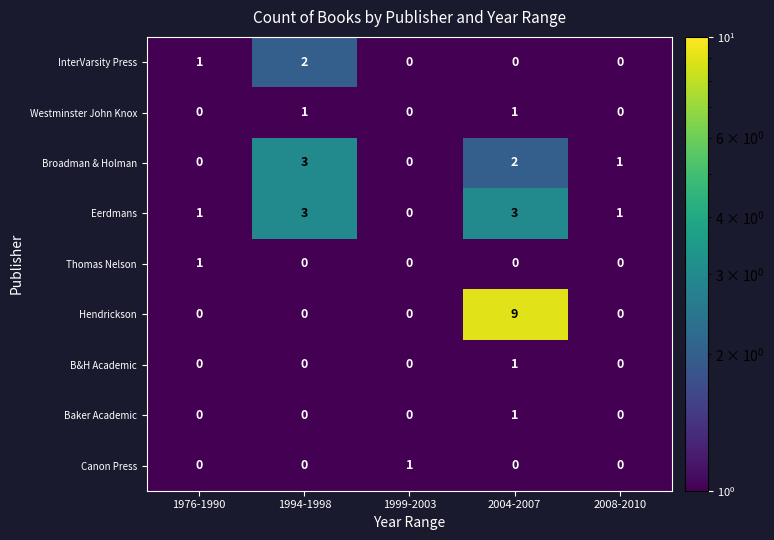

What is the sum of all Broadman & Holman values?

6